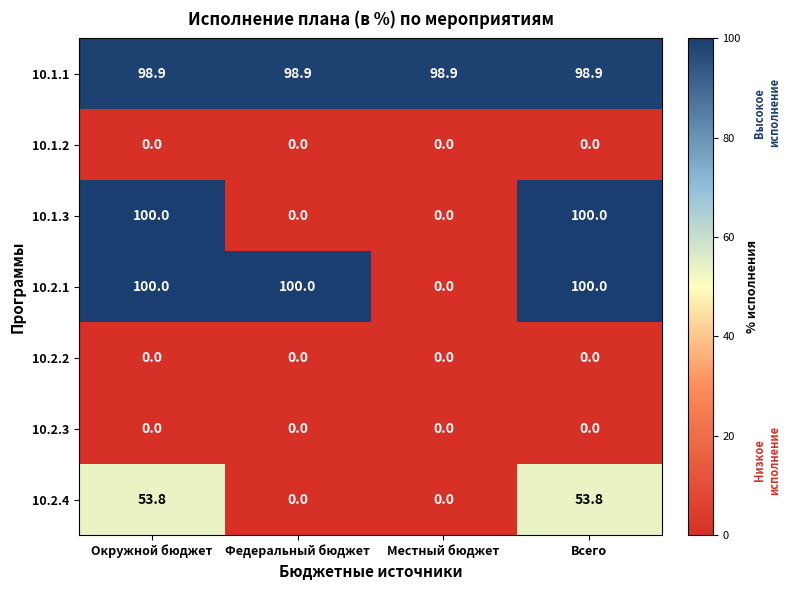

What is the maximum value shown in the chart?

100.0